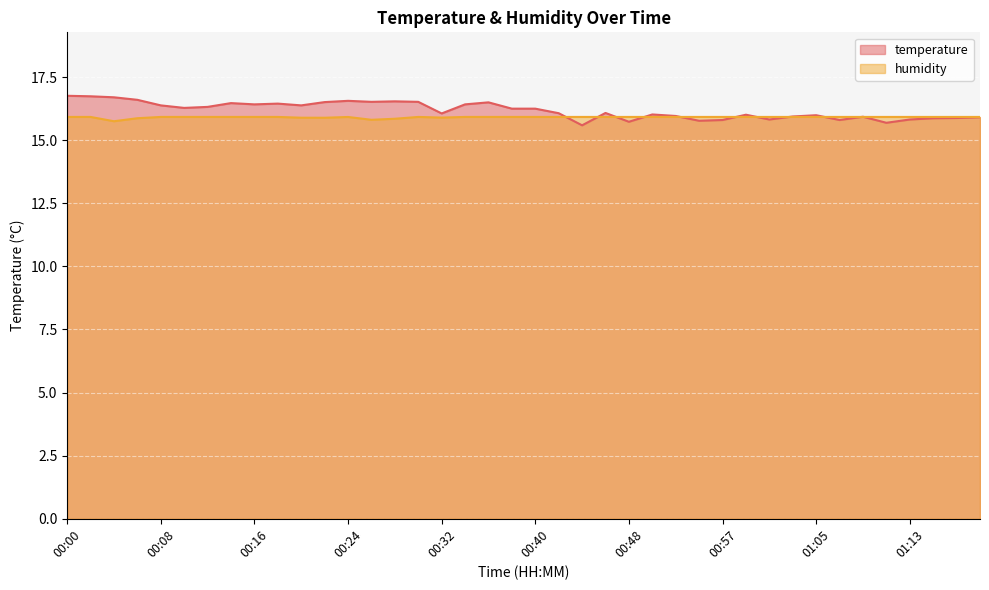

True or false: humidity has more than 2 points higher than both neighbors.

False